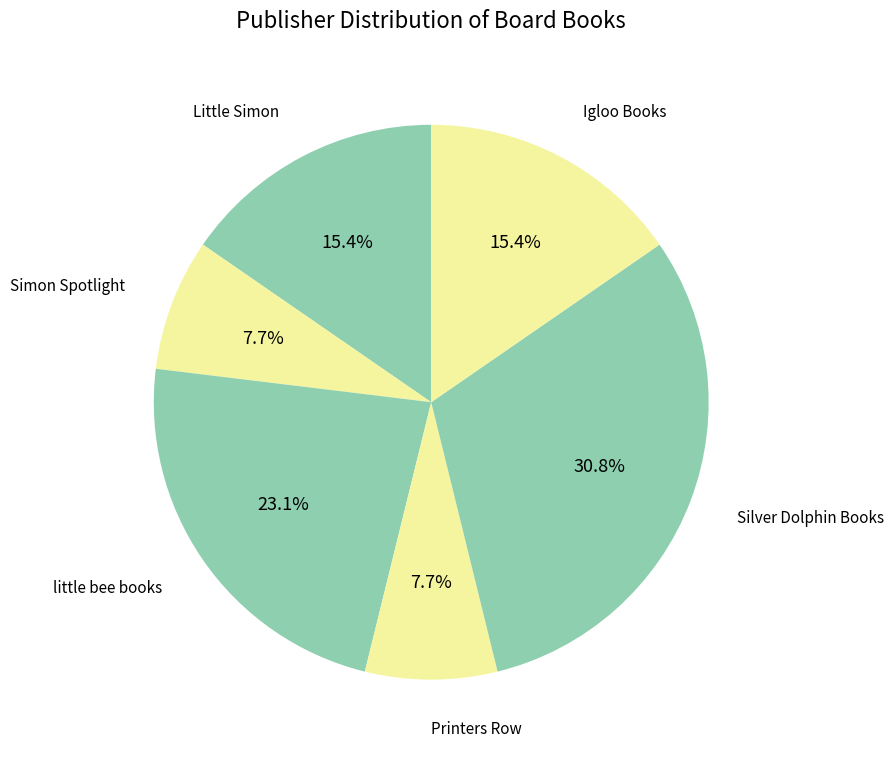

Which category has the biggest portion of the pie?

Silver Dolphin Books